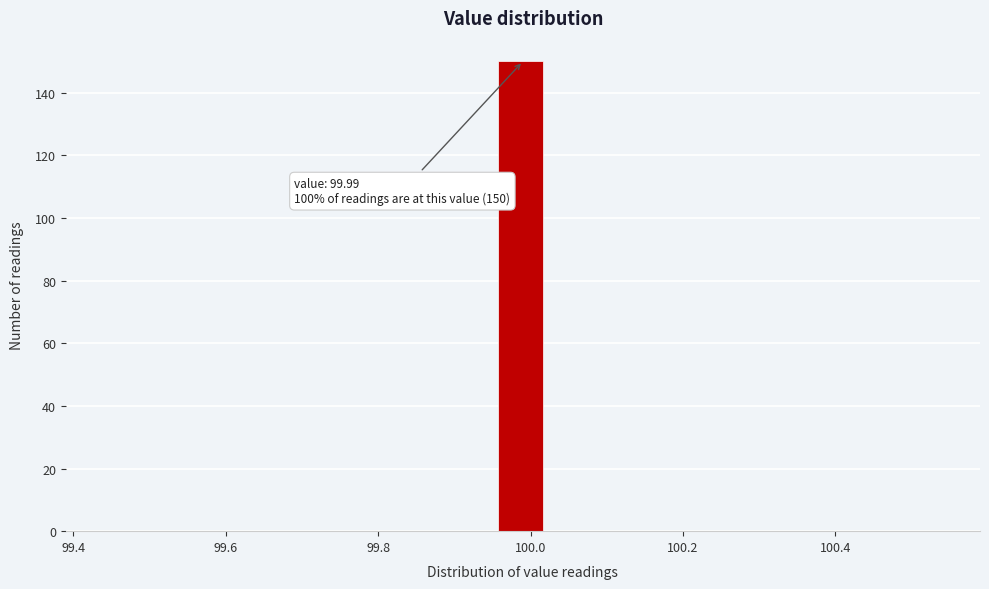

Around what value on the x-axis is the tallest bar? Give the approximate position of its centre, as read against the axis.

99.98